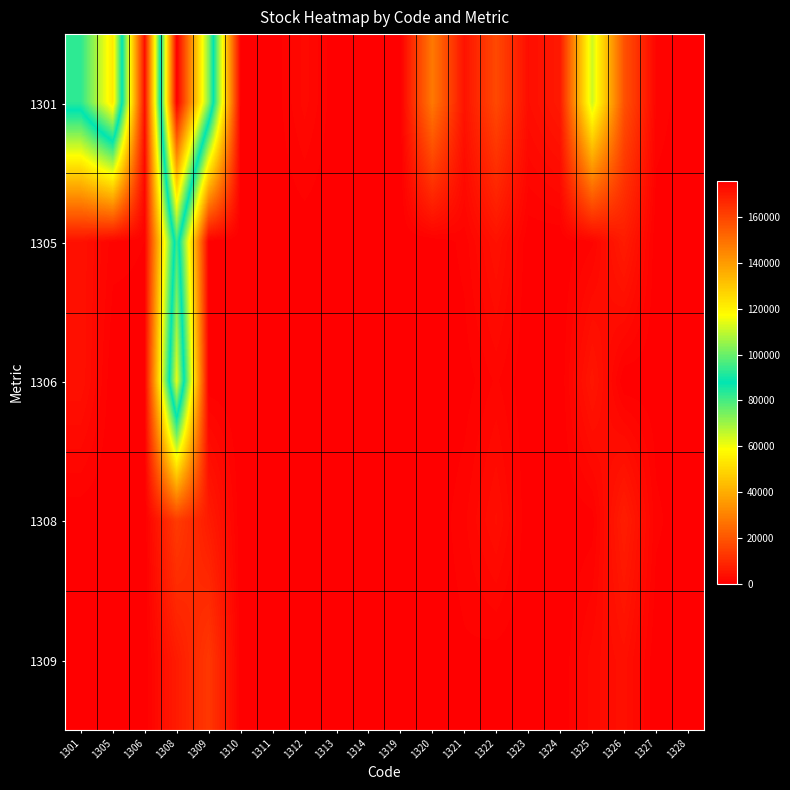

At which category is the sum across all series the highest?

1308